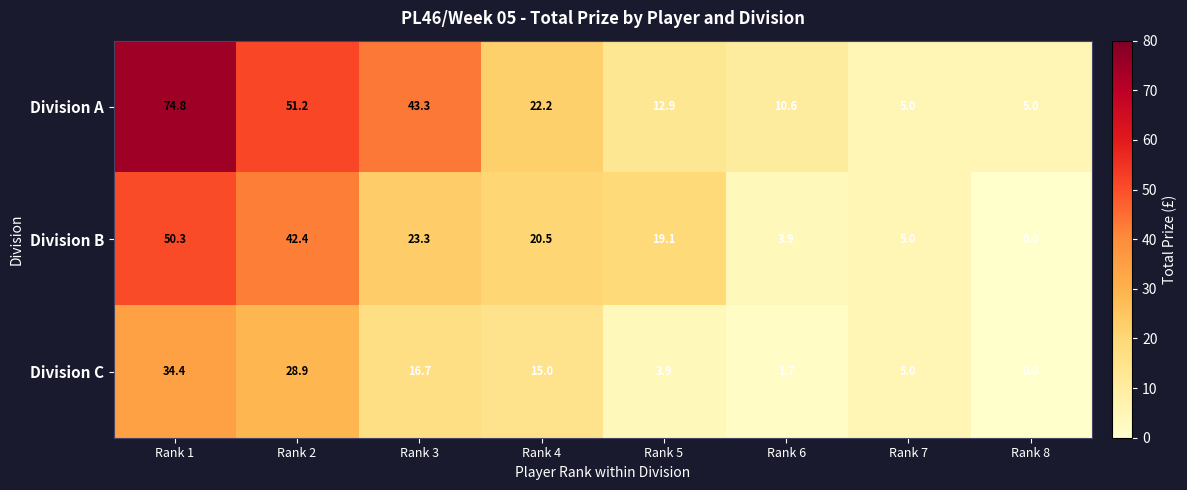

Reading left to right, list all the values displayed in this chart.

Division A: Rank 1=74.8	Rank 2=51.2	Rank 3=43.3	Rank 4=22.2	Rank 5=12.9	Rank 6=10.6	Rank 7=5.0	Rank 8=5.0
Division B: Rank 1=50.3	Rank 2=42.4	Rank 3=23.3	Rank 4=20.5	Rank 5=19.1	Rank 6=3.9	Rank 7=5.0	Rank 8=0.0
Division C: Rank 1=34.4	Rank 2=28.9	Rank 3=16.7	Rank 4=15.0	Rank 5=3.9	Rank 6=1.7	Rank 7=5.0	Rank 8=0.0